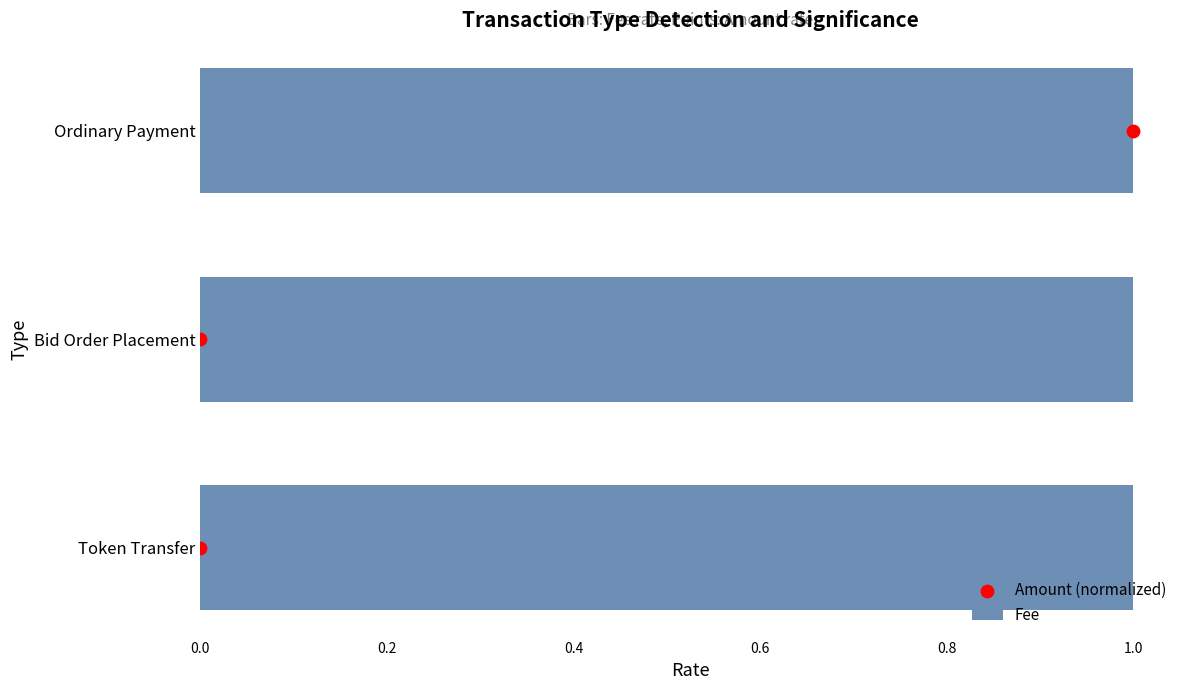

What are all the series names shown in the legend?

Fee, Amount (normalized)